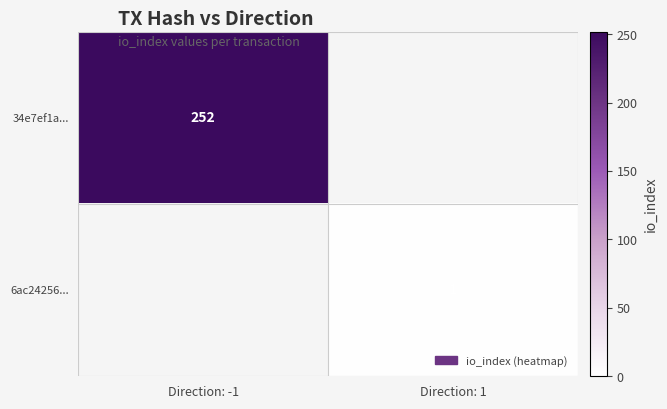

Rank the series by their maximum value, from highest to lowest.

34e7ef1a..., 6ac24256...